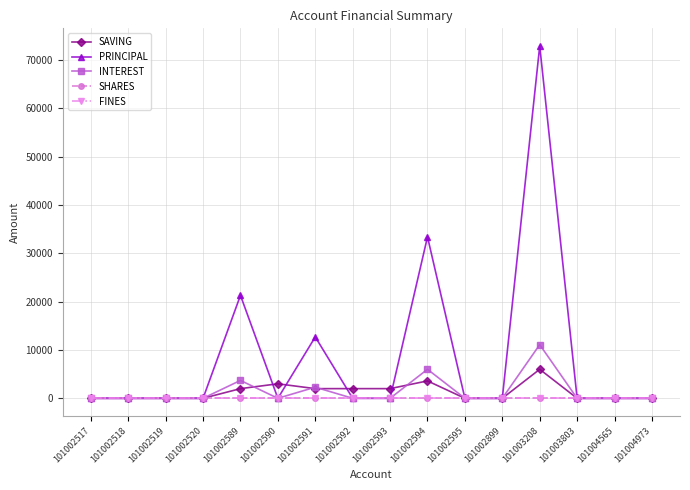

Does the chart have visible grid lines?

Yes